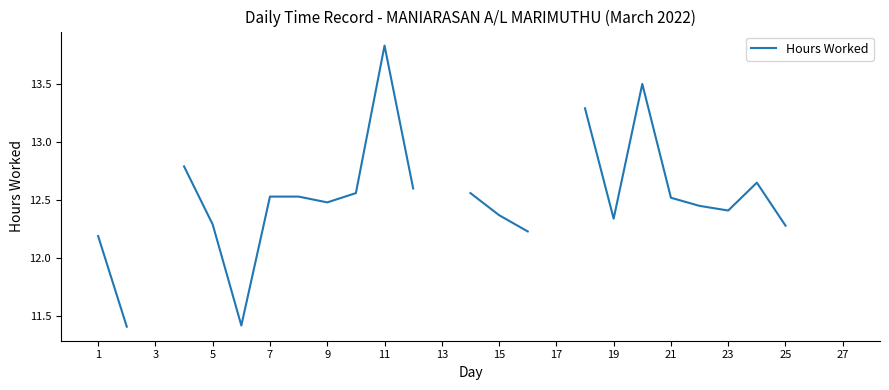

The value at 23 is 8.7. True or false?

False